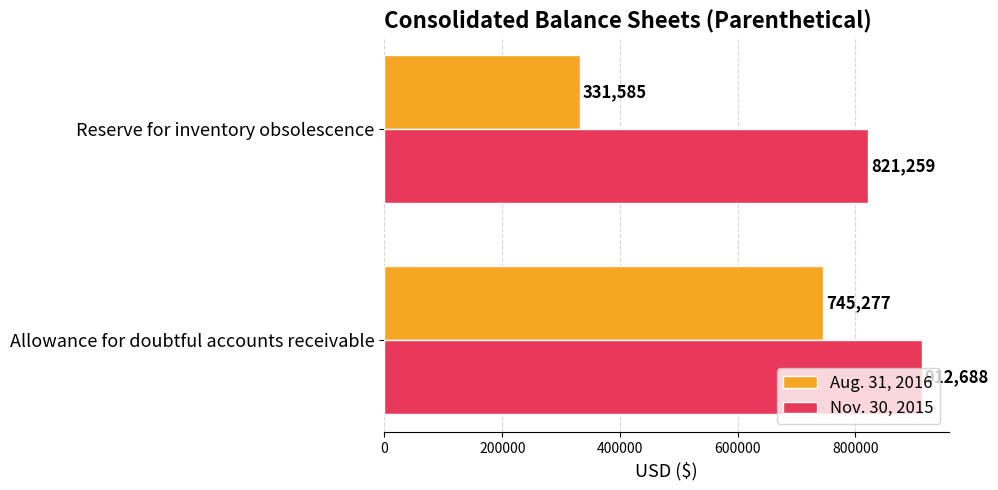

The value of Aug. 31, 2016 at Reserve for inventory obsolescence is 331585. True or false?

True